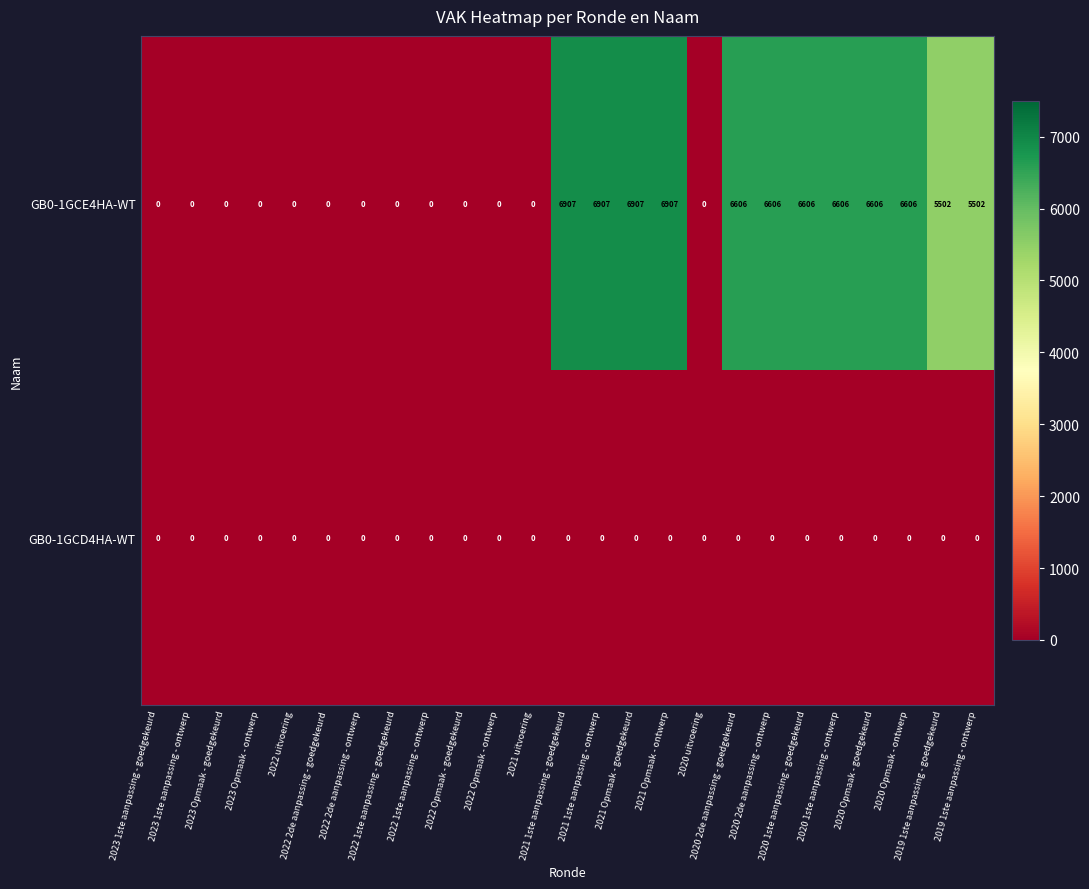

What is the difference between the second highest and second lowest values in the GB0-1GCE4HA-WT series?

6907